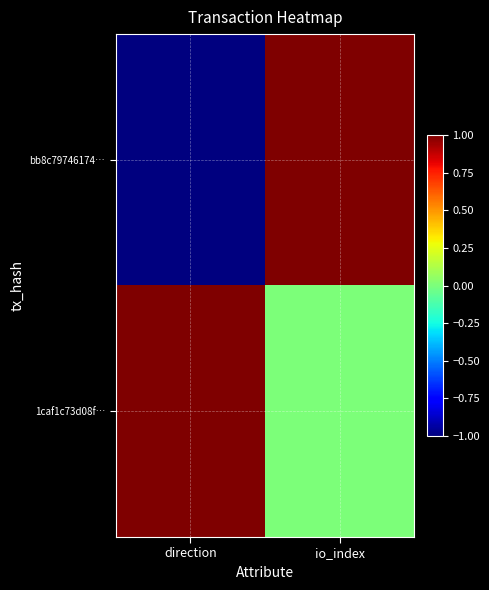

Reading right to left, what are all the values shown in this chart?

bb8c79746174…: io_index=1	direction=-1
1caf1c73d08f…: io_index=0	direction=1